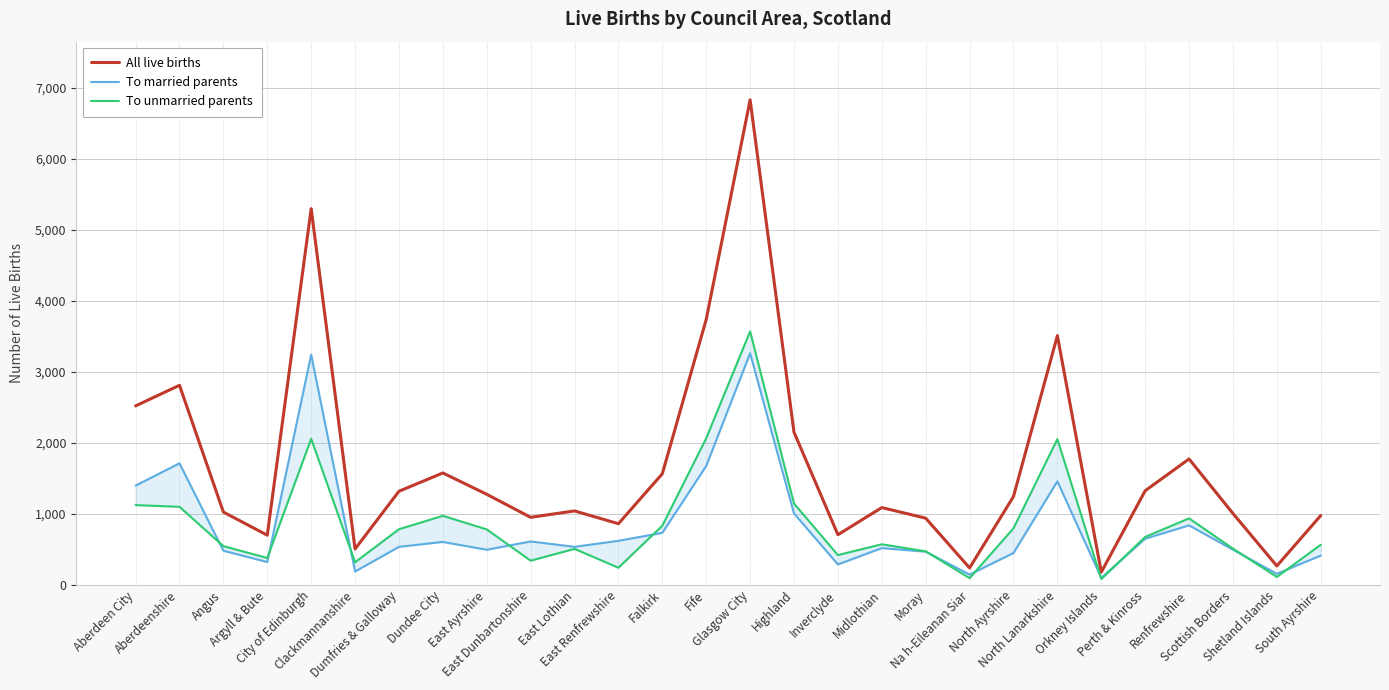

Does the chart have visible grid lines?

Yes